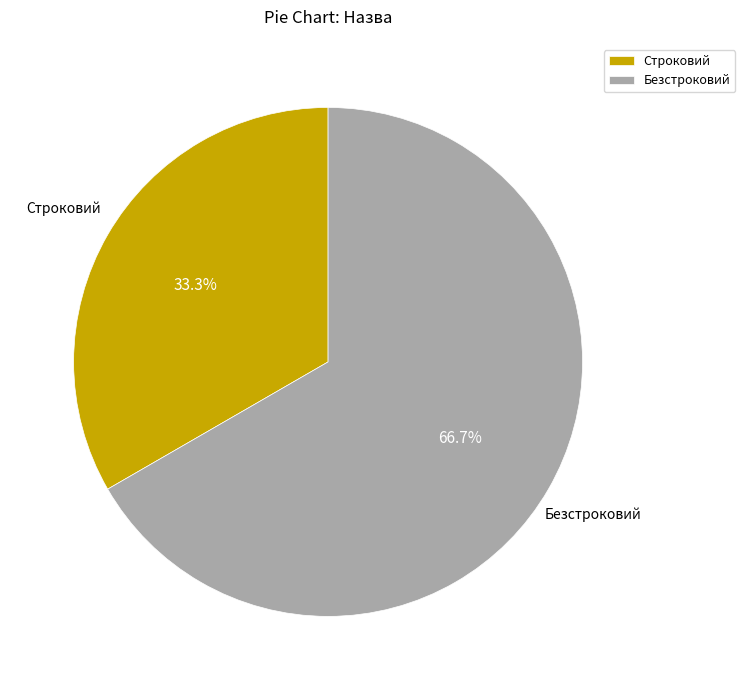

What is the total percentage of Строковий and Безстроковий?

100.0%